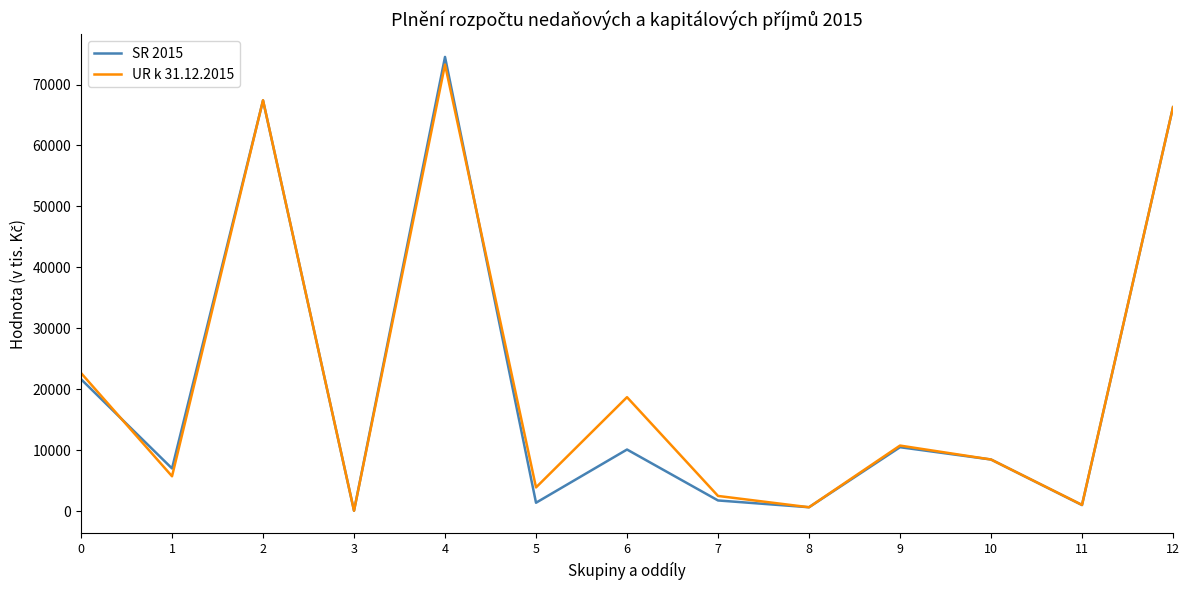

What is the sum of the SR 2015 values at 5 and 1?

8442